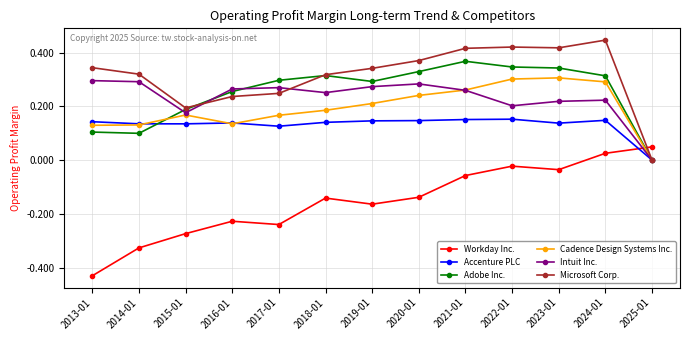

Is it true that Adobe Inc. equals 0.3 at 2024-01?

True